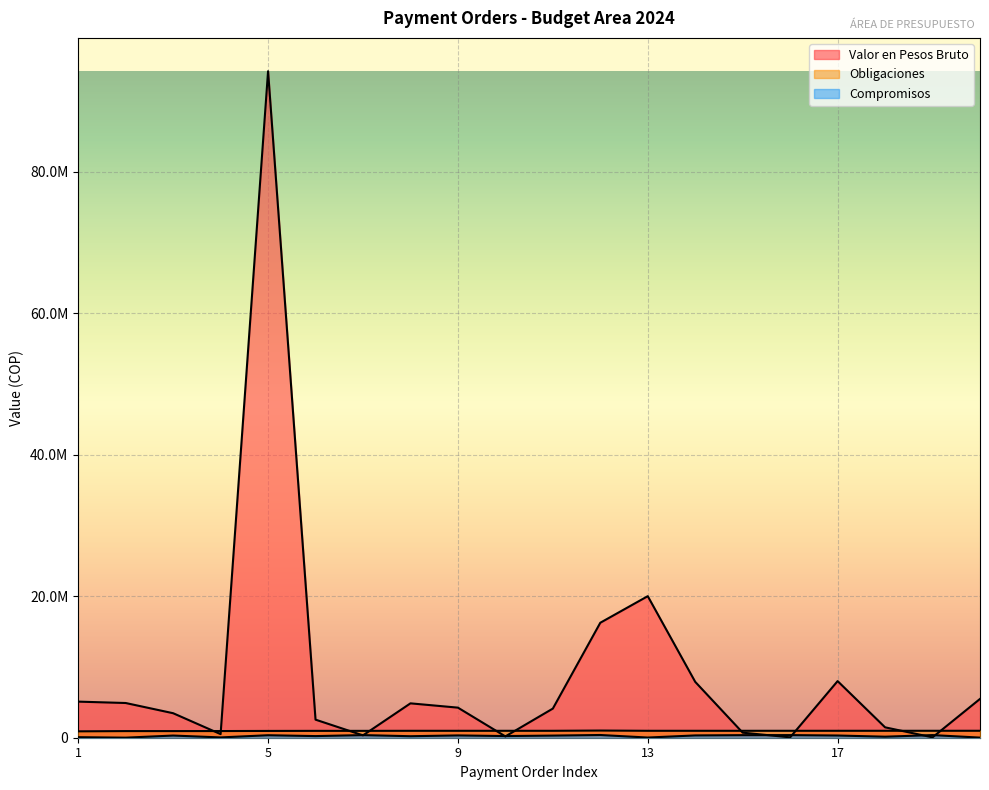

How many interior local valleys does the Compromisos series have?

7